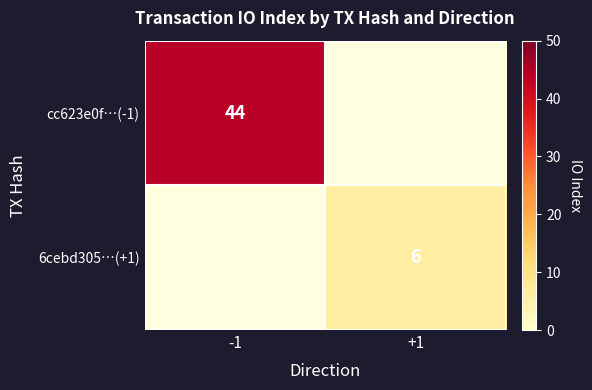

How many data points does each series have?

2